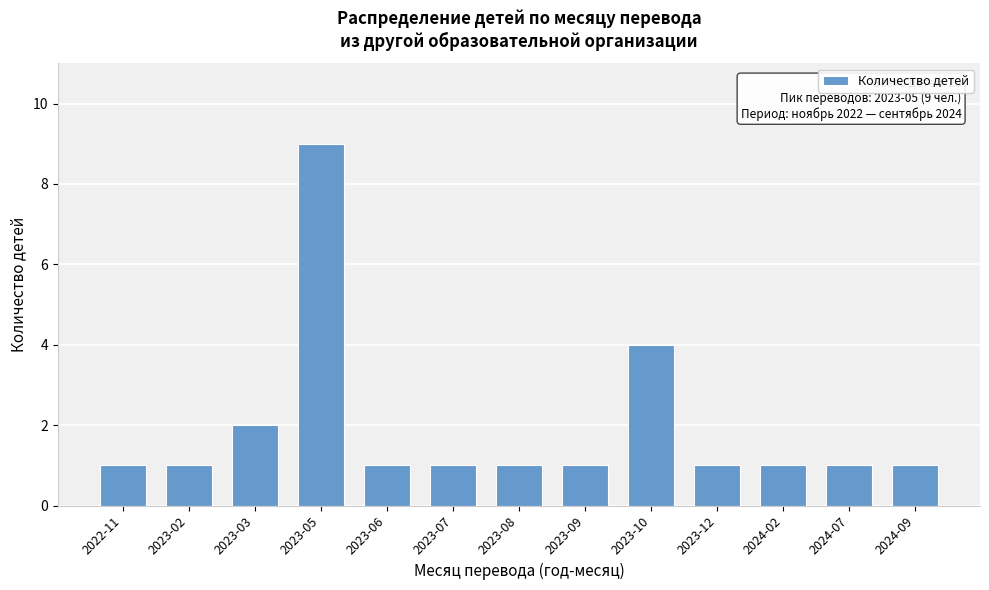

Reading left to right, list all the values displayed in this chart.

1	1	2	9	1	1	1	1	4	1	1	1	1